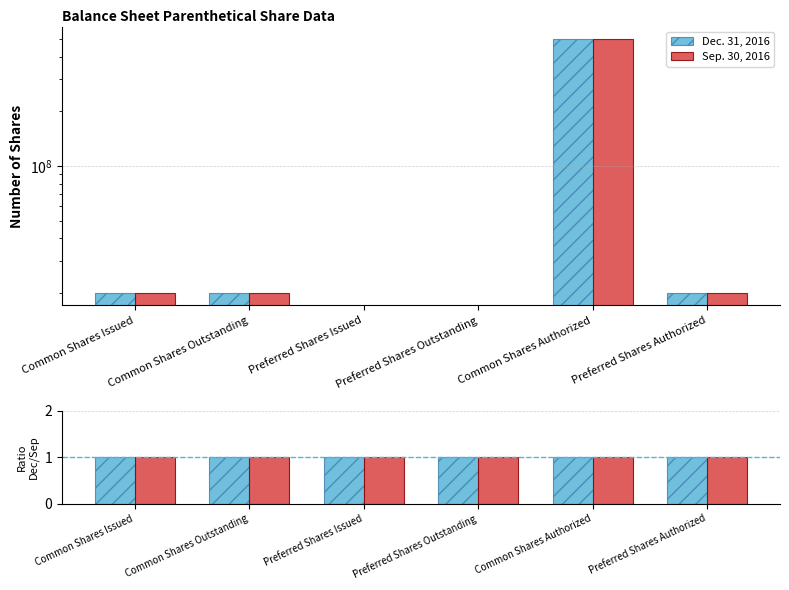

Which series has the widest spread of values?

Dec. 31, 2016